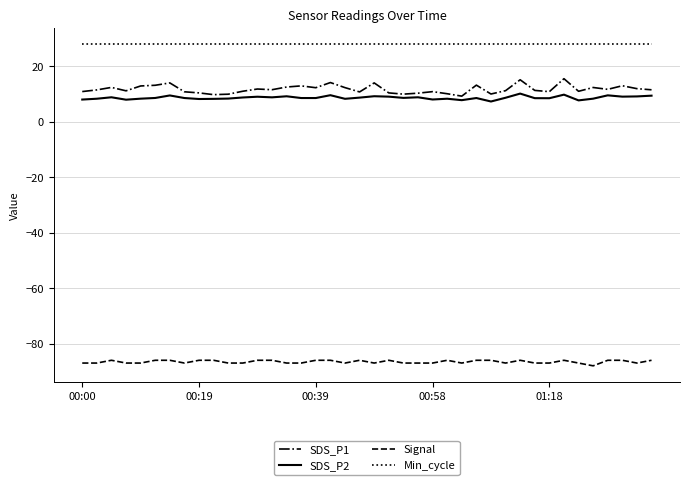

What is the greatest value displayed?

28.0